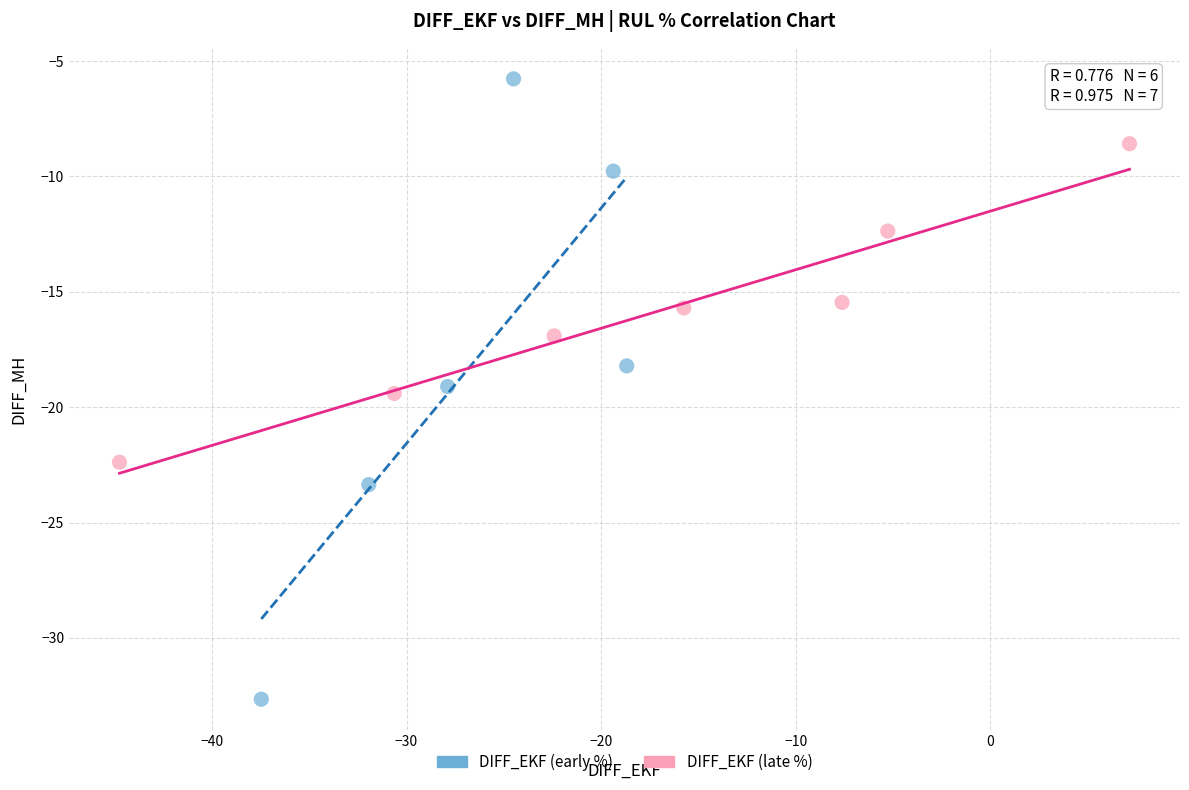

Which series has the widest spread of Y values?

DIFF_EKF (early %)